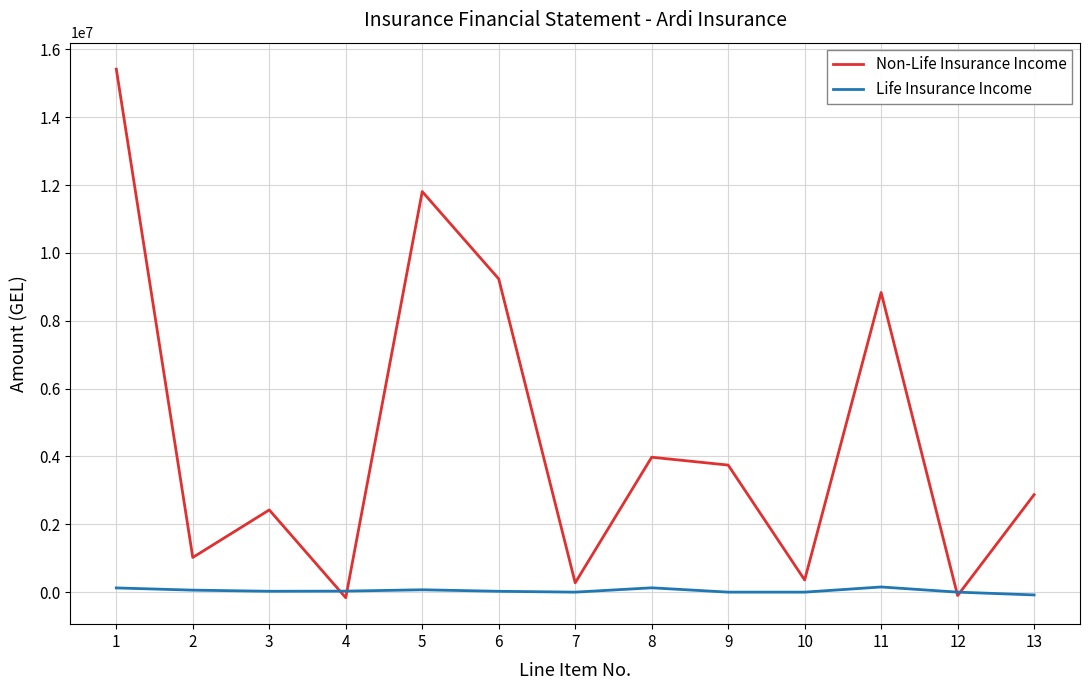

What is the greatest value displayed?

15417362.8